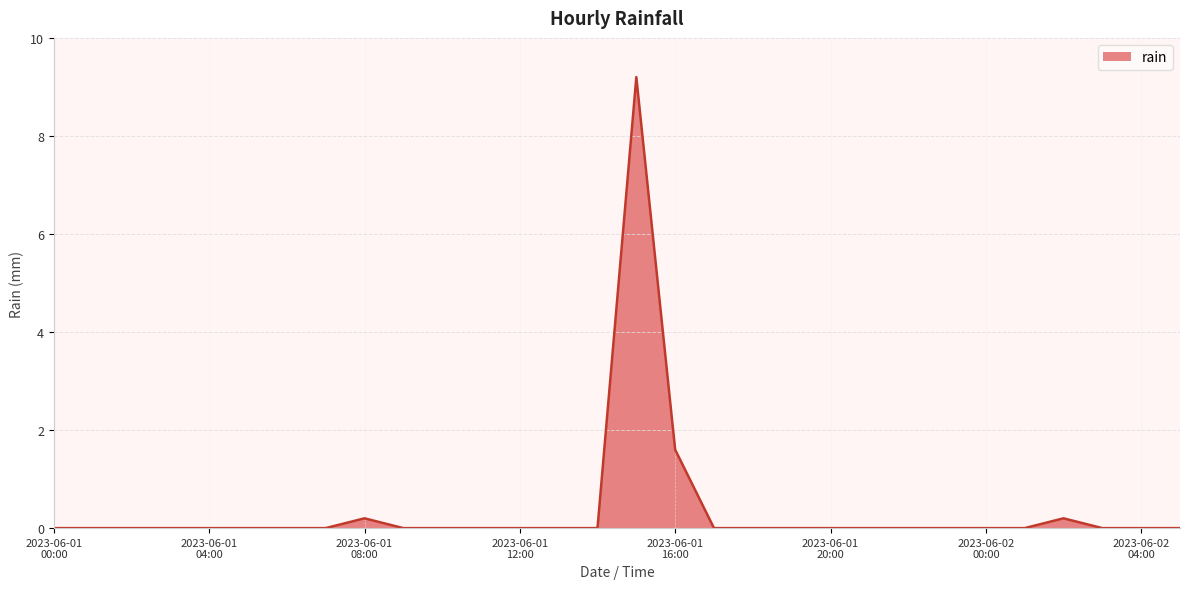

What is the greatest value displayed?

9.2